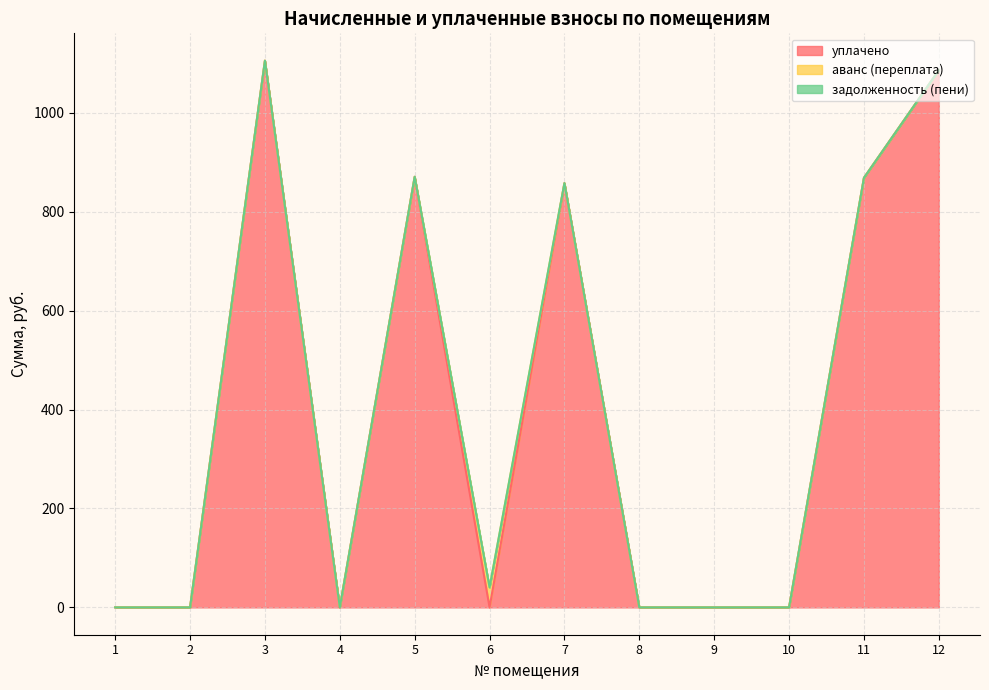

What is the greatest value displayed?

1105.4